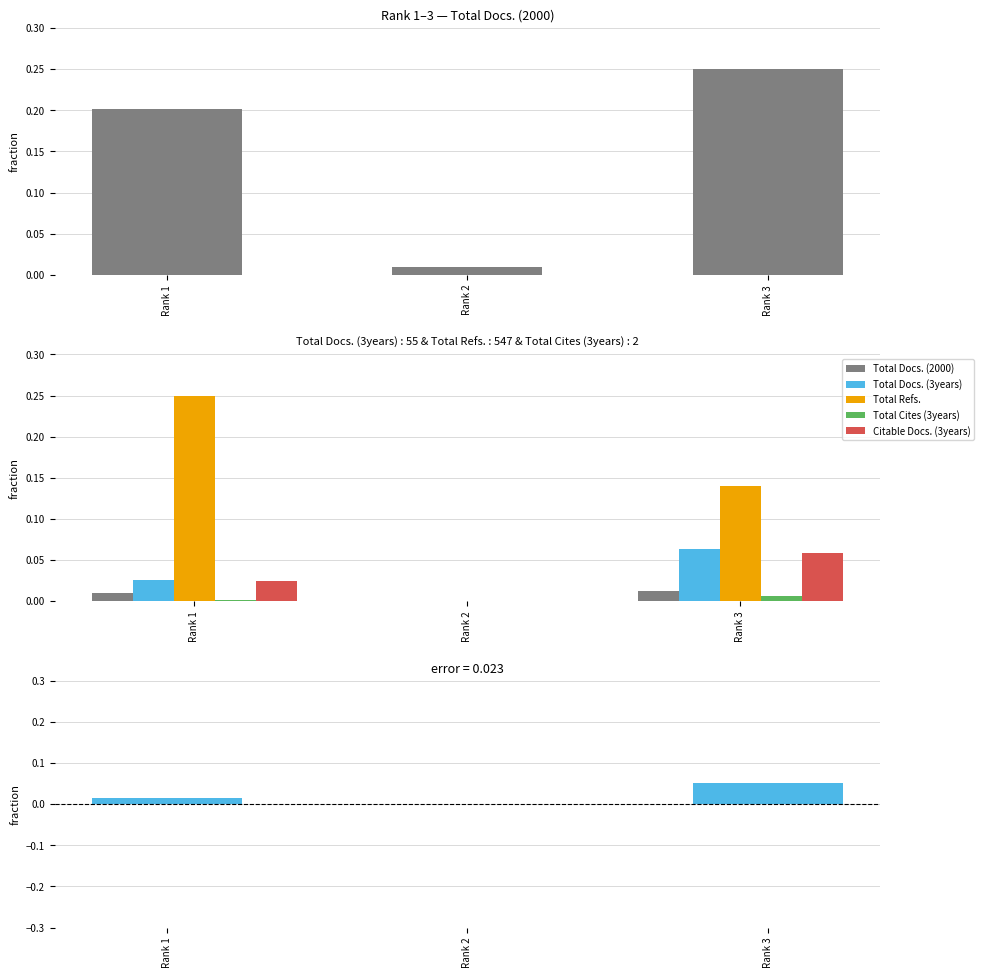

How many negative values does the Total Docs. (3years) − Total Docs. (2000) series have?

1